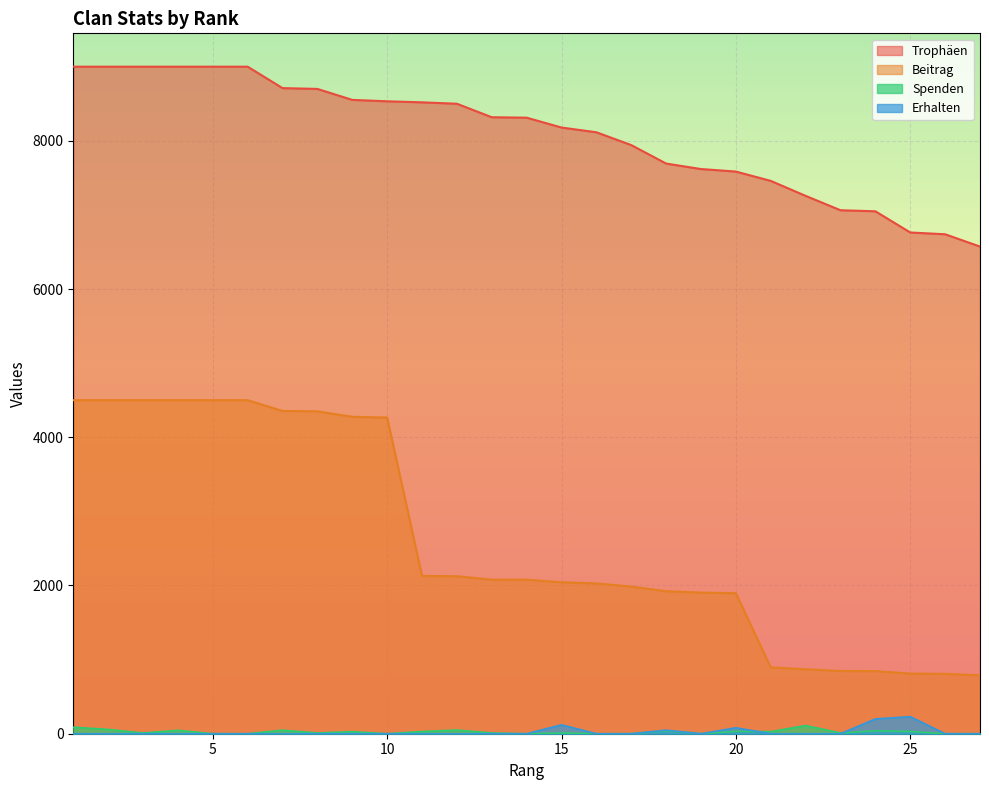

Between 1 and 24, which series saw the biggest shift?

Beitrag